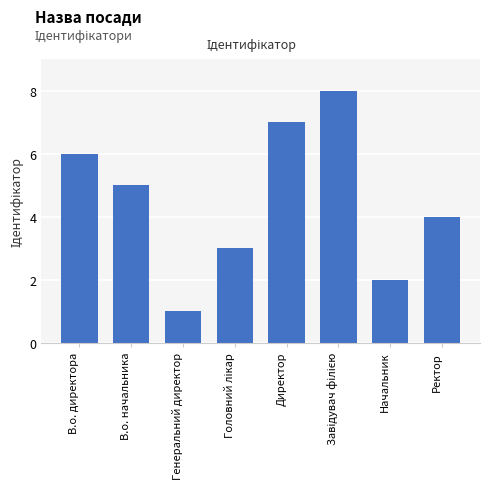

What is the approximate value at Ректор?

4